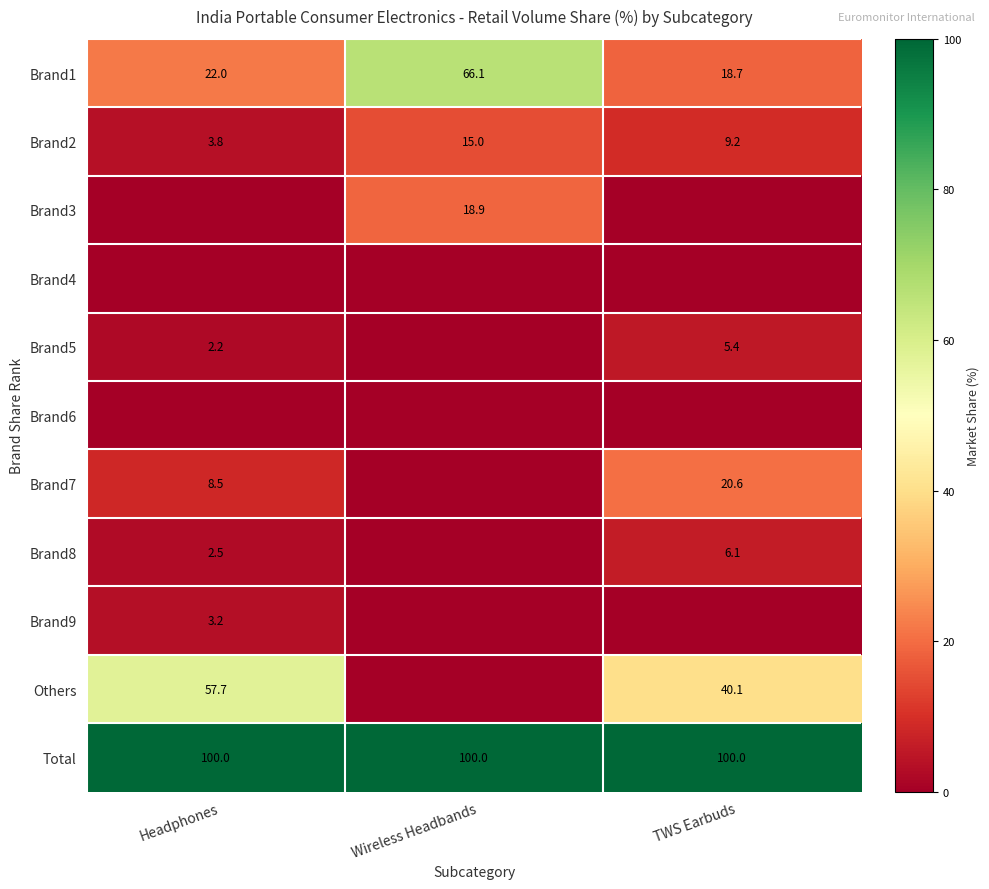

What is the difference between the Brand8 values at TWS Earbuds and Headphones?

3.6